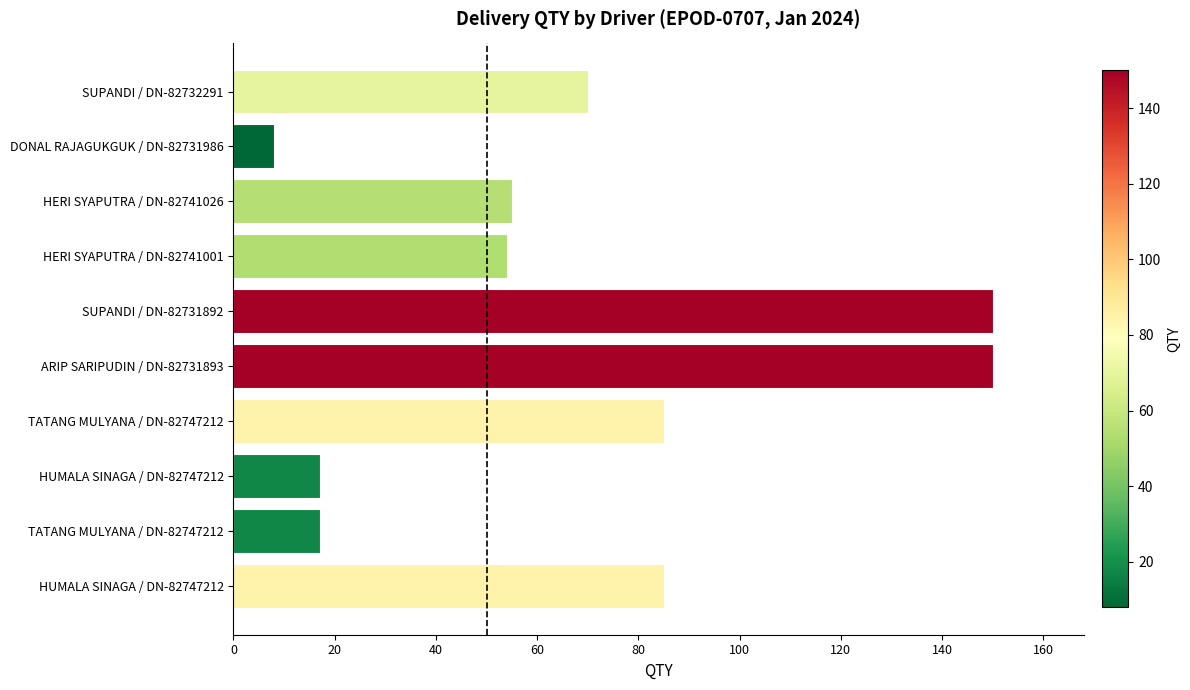

Does the chart contain any negative values?

No